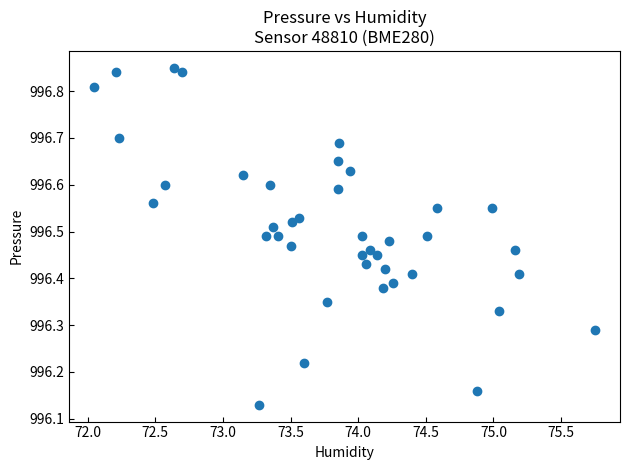

What is the range of X values (max minus min)?

3.7